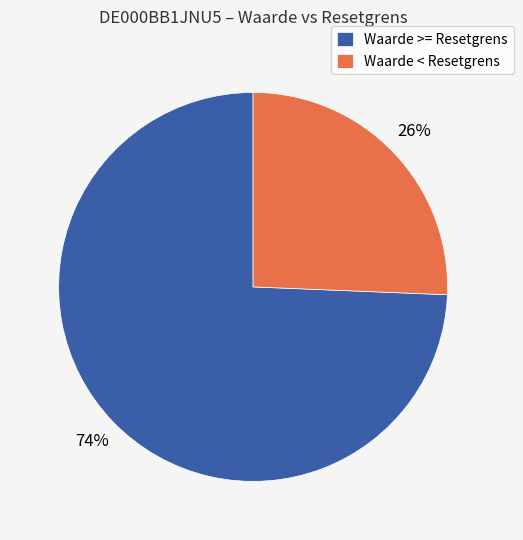

True or false: Waarde >= Resetgrens accounts for 62% of the total.

False